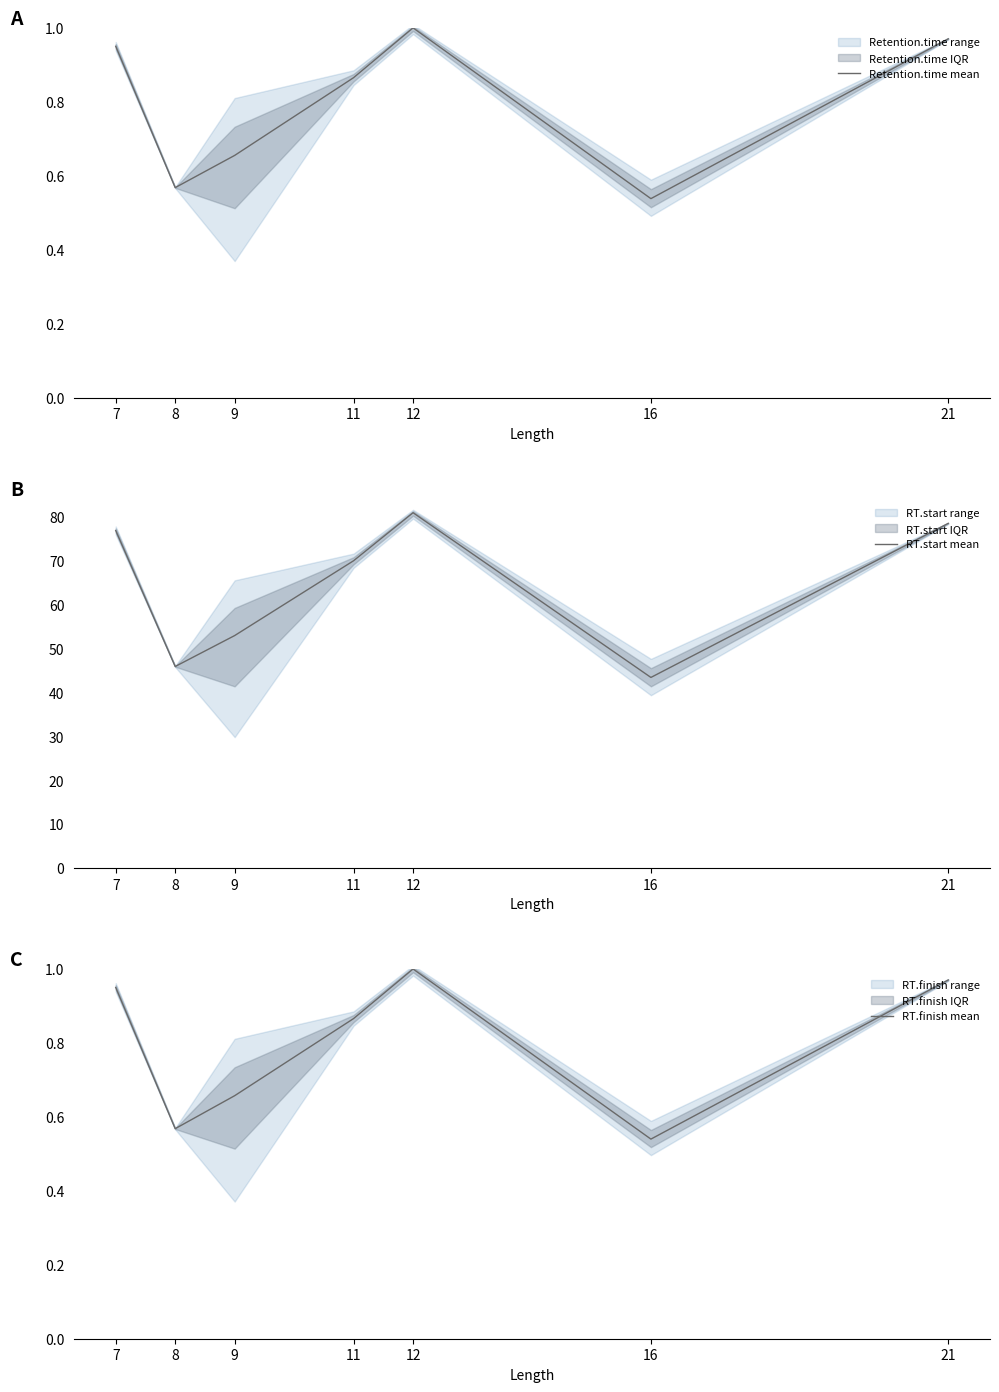

How many values in the RT.start mean series are below 70?

3